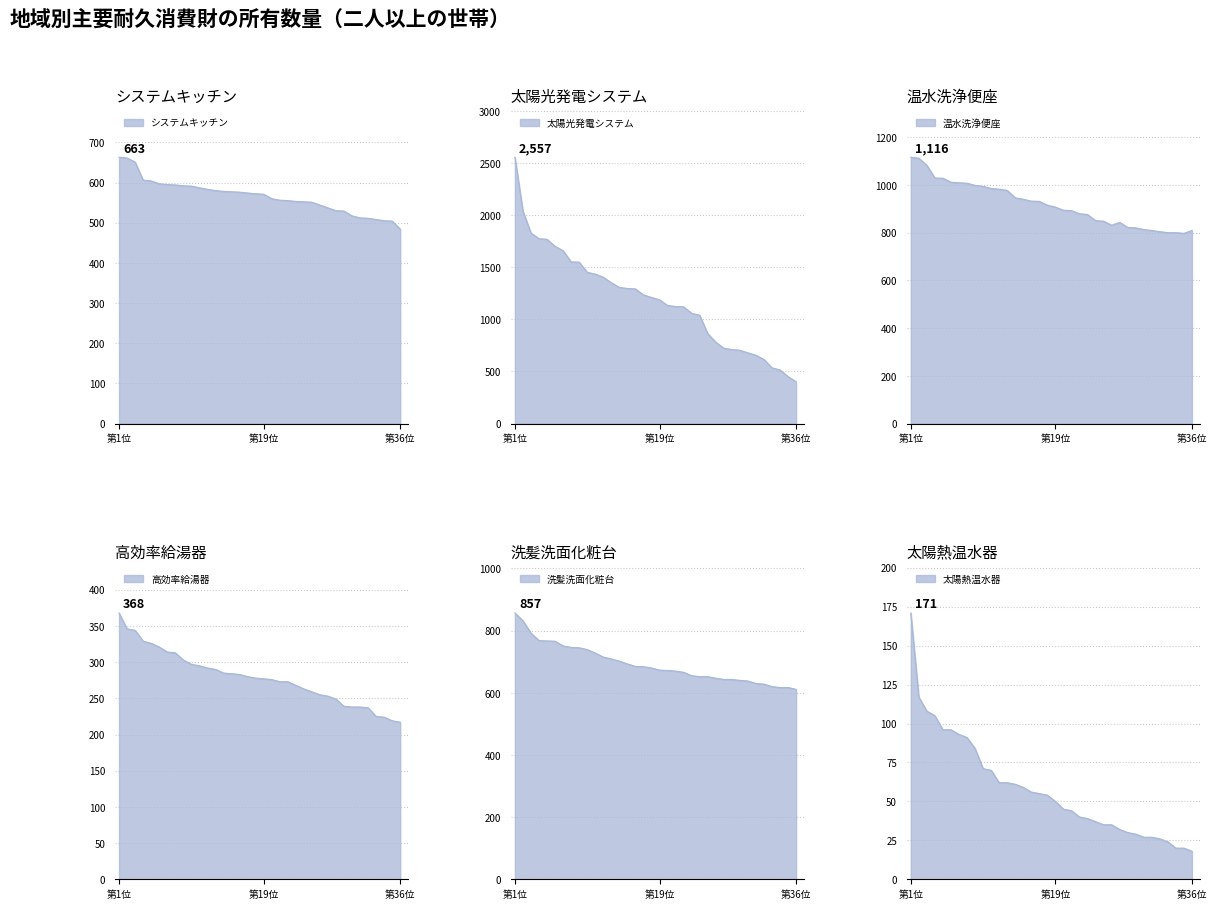

True or false: 洗髪洗面化粧台 has a value of 715 at 12.

True